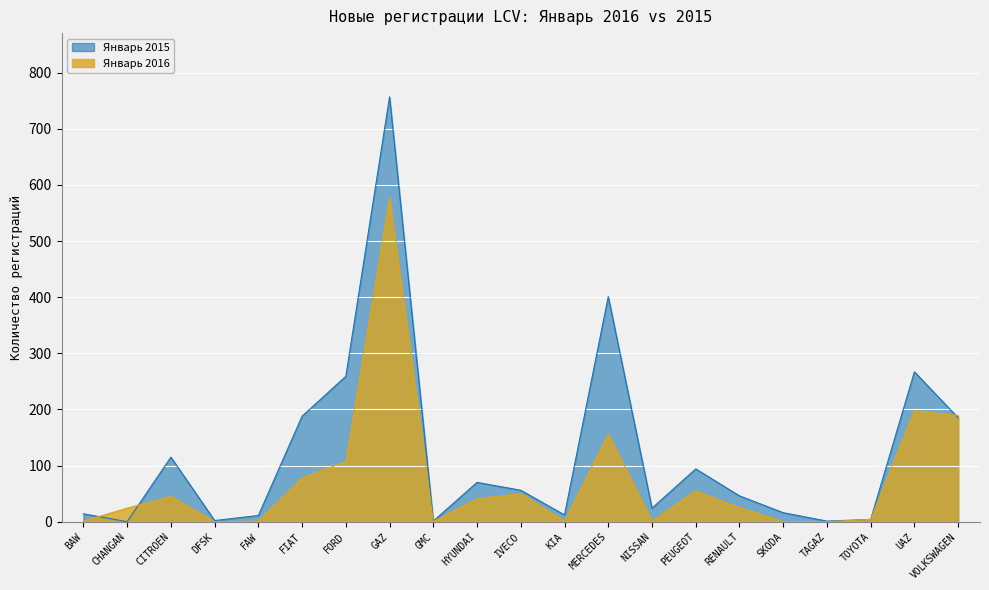

The value of Январь 2015 at KIA is 12. True or false?

True